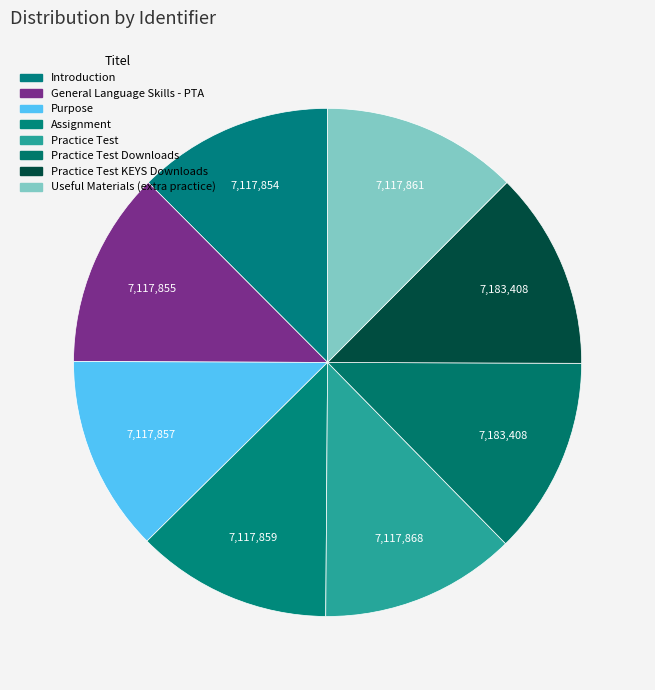

How many segments does this pie chart have?

8